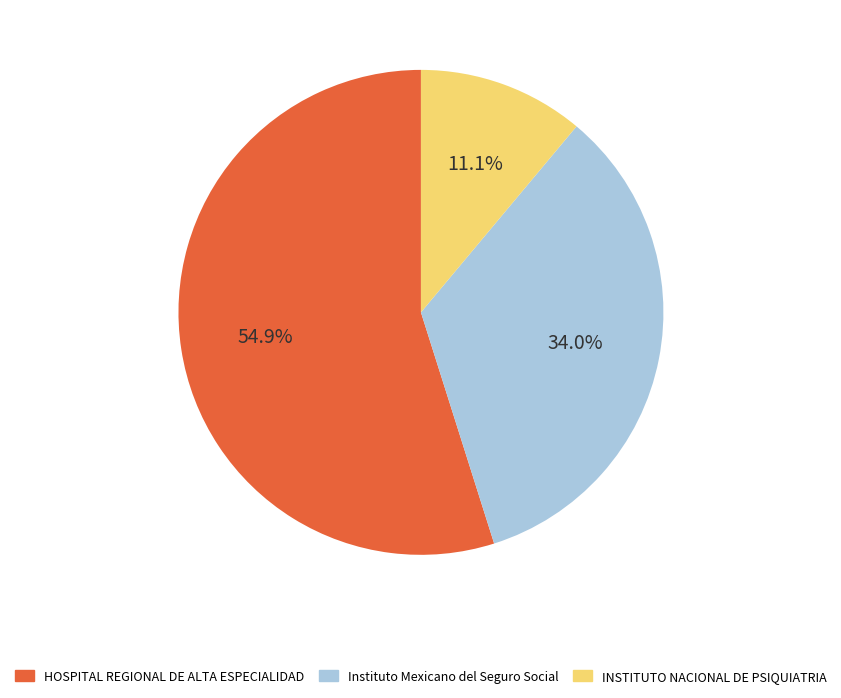

What is the ratio of the value at Instituto Mexicano del Seguro Social to the value at HOSPITAL REGIONAL DE ALTA ESPECIALIDAD?

0.6